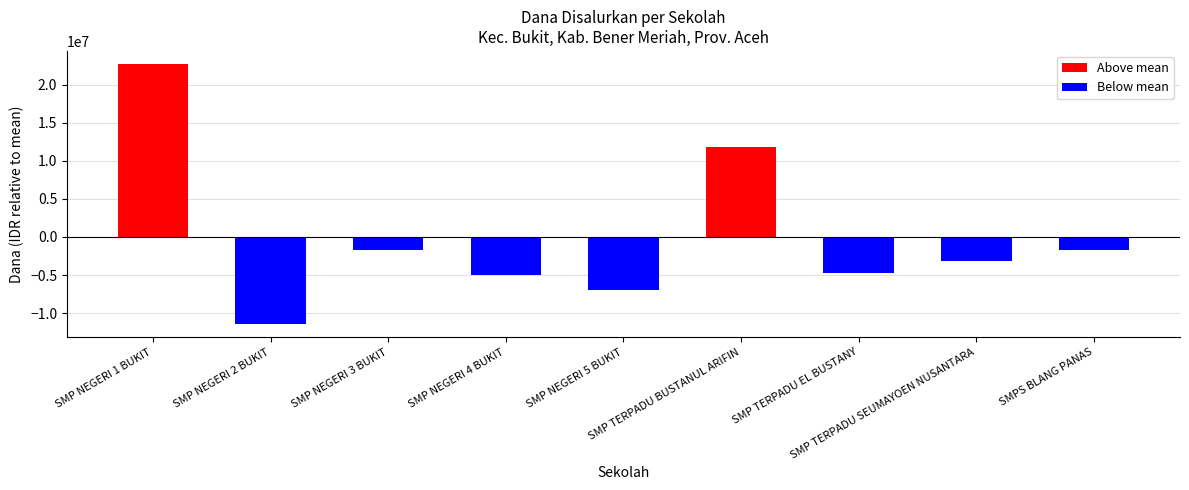

How many values exceed -3166666?

4